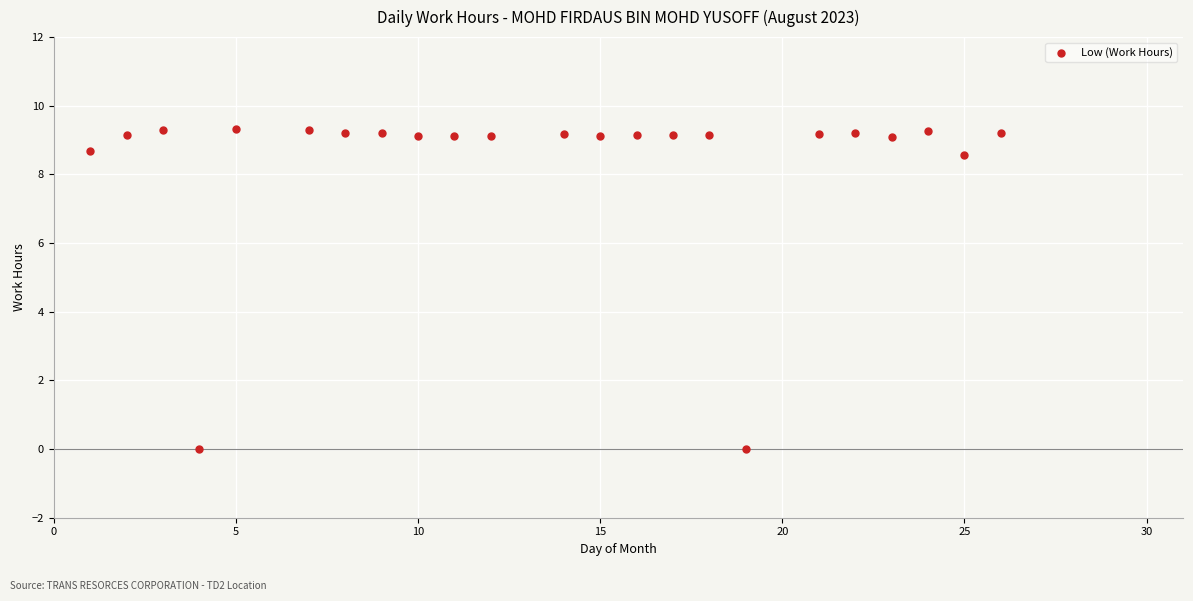

What is the range of Y values (max minus min)?

9.3